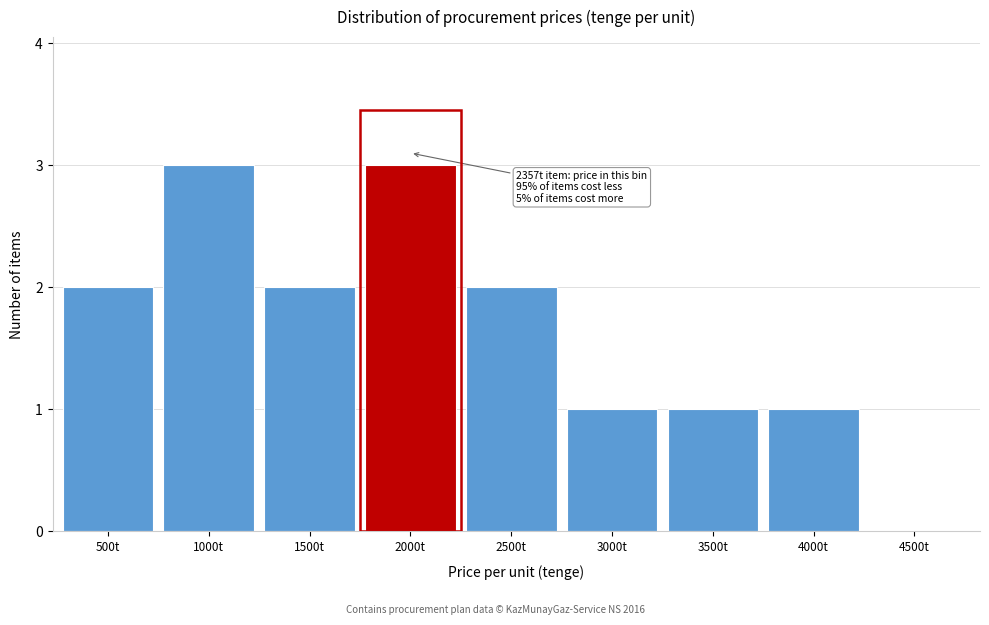

Reading left to right, extract all data points from this chart.

500t=2	1000t=3	1500t=2	2000t=3	2500t=2	3000t=1	3500t=1	4000t=1	4500t=0